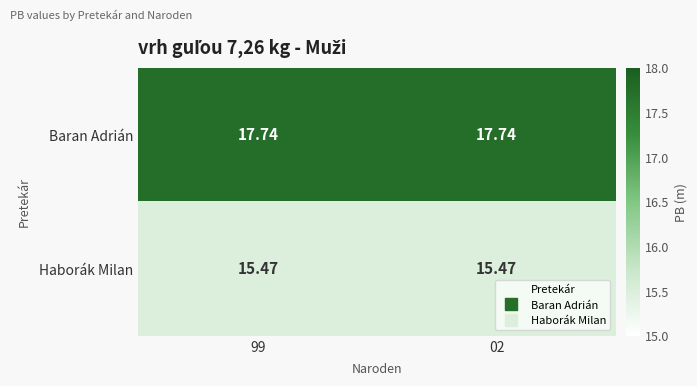

Rank the series by their average value, from highest to lowest.

Baran Adrián, Haborák Milan